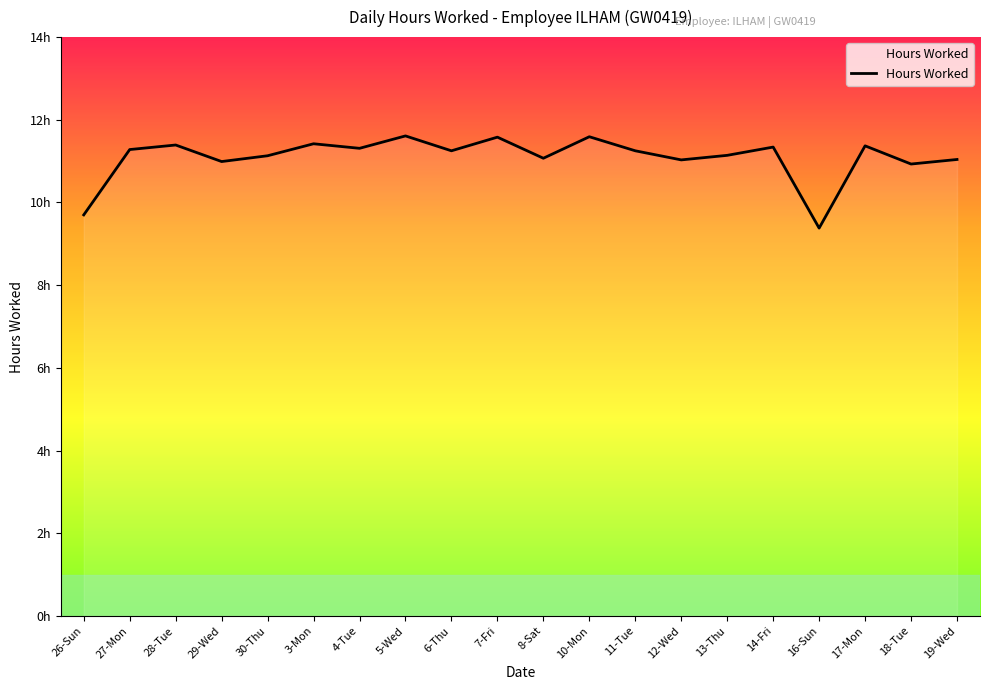

Is this an area chart (filled region under the line)?

Yes